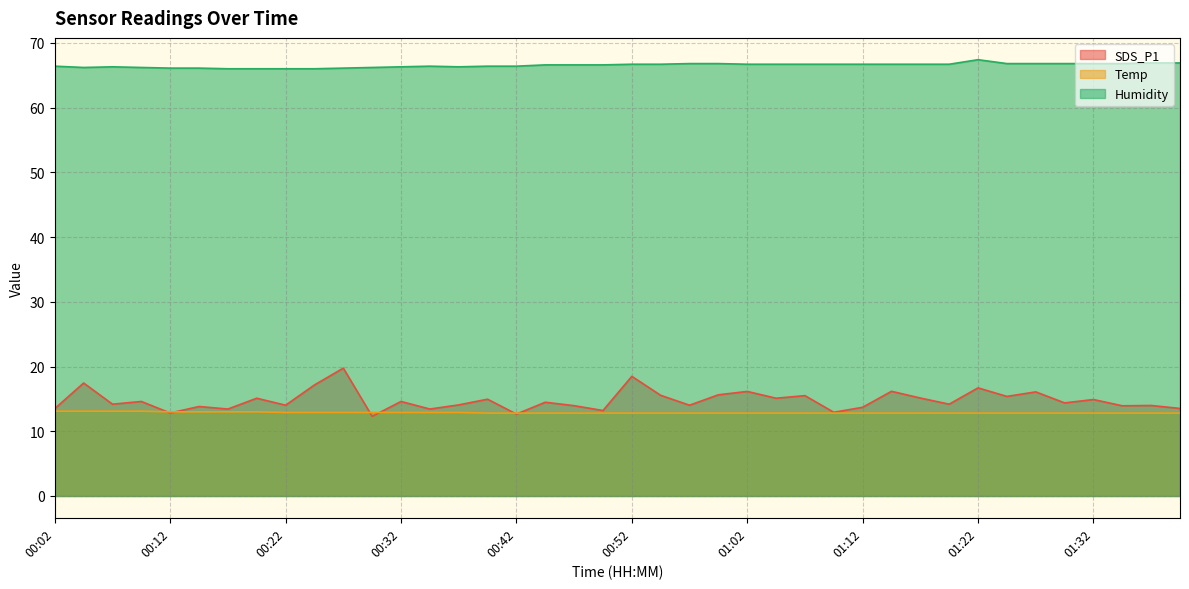

At which category does the chart reach its peak across all series?

01:22